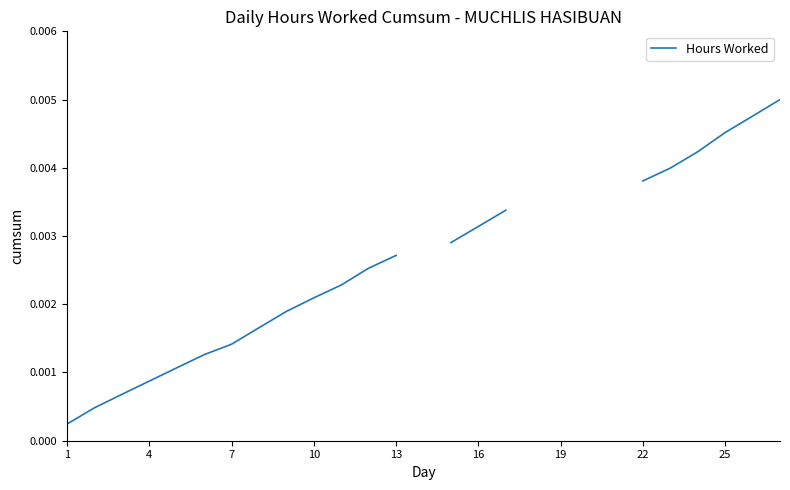

The chart shows a value of 0.0 at 26. True or false?

True